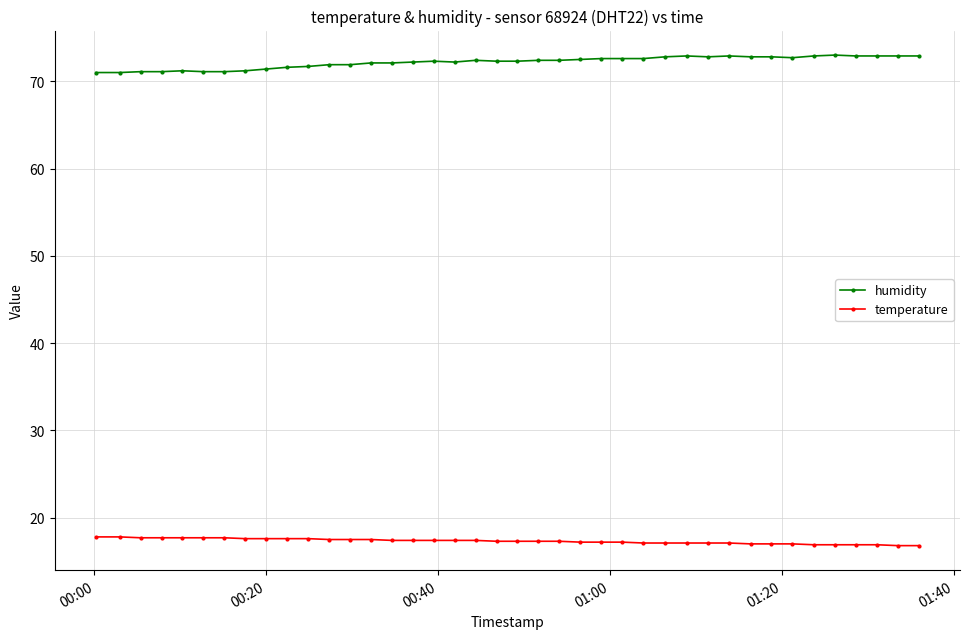

True or false: temperature and humidity cross at least once.

False